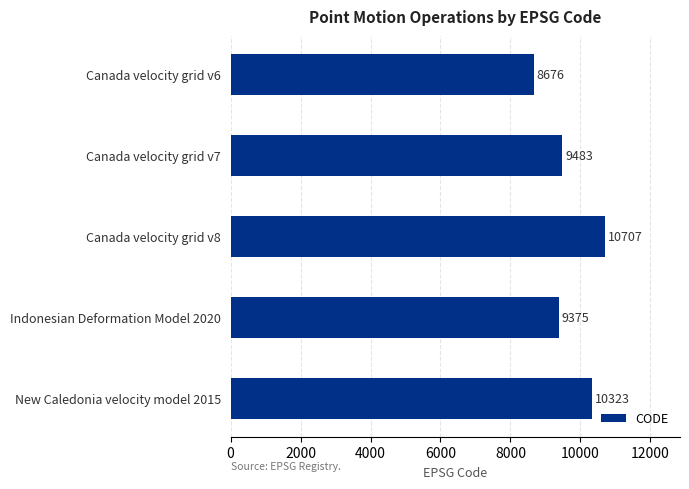

The chart shows a value of 10323 at New Caledonia velocity model 2015. True or false?

True